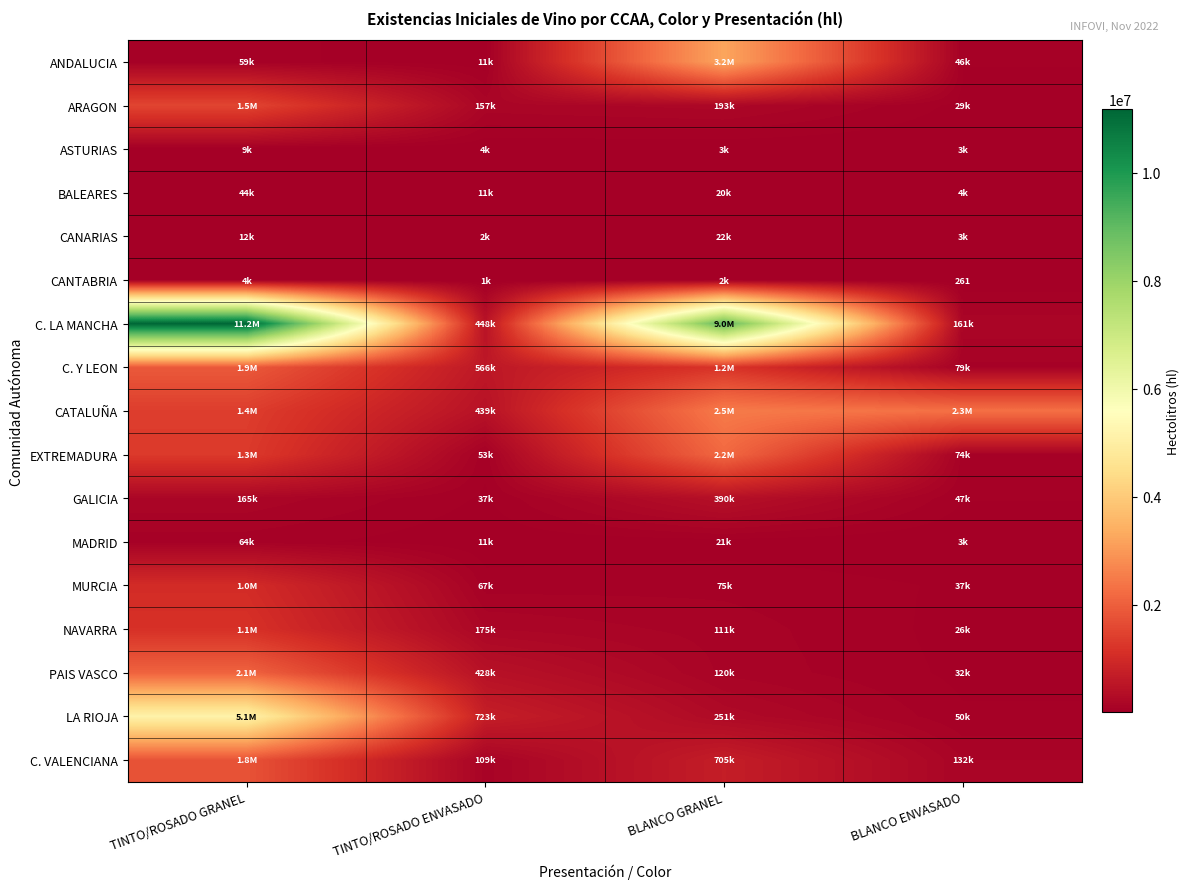

The PAIS VASCO series shows 2064305 at TINTO/ROSADO GRANEL. True or false?

True